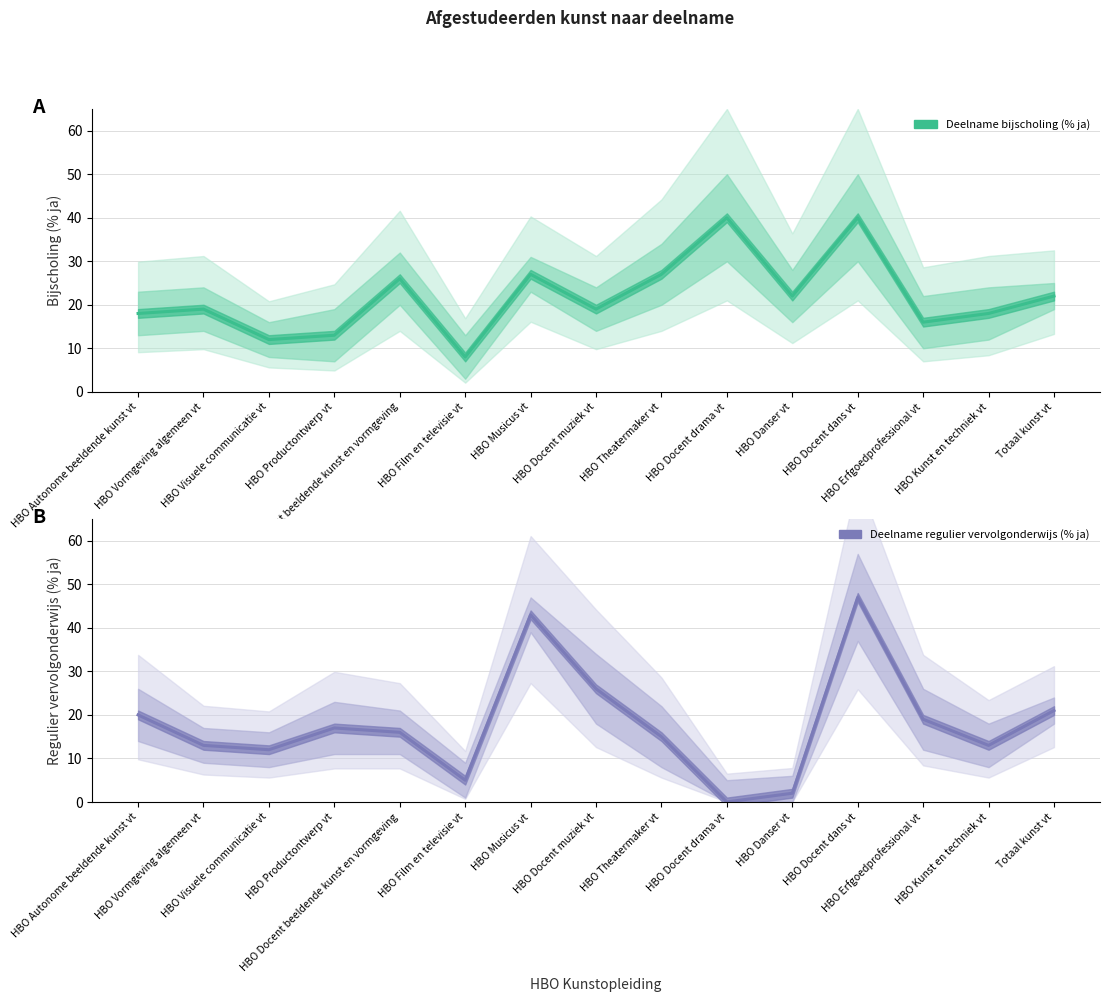

Which category has the highest value across all series?

HBO Docent dans vt